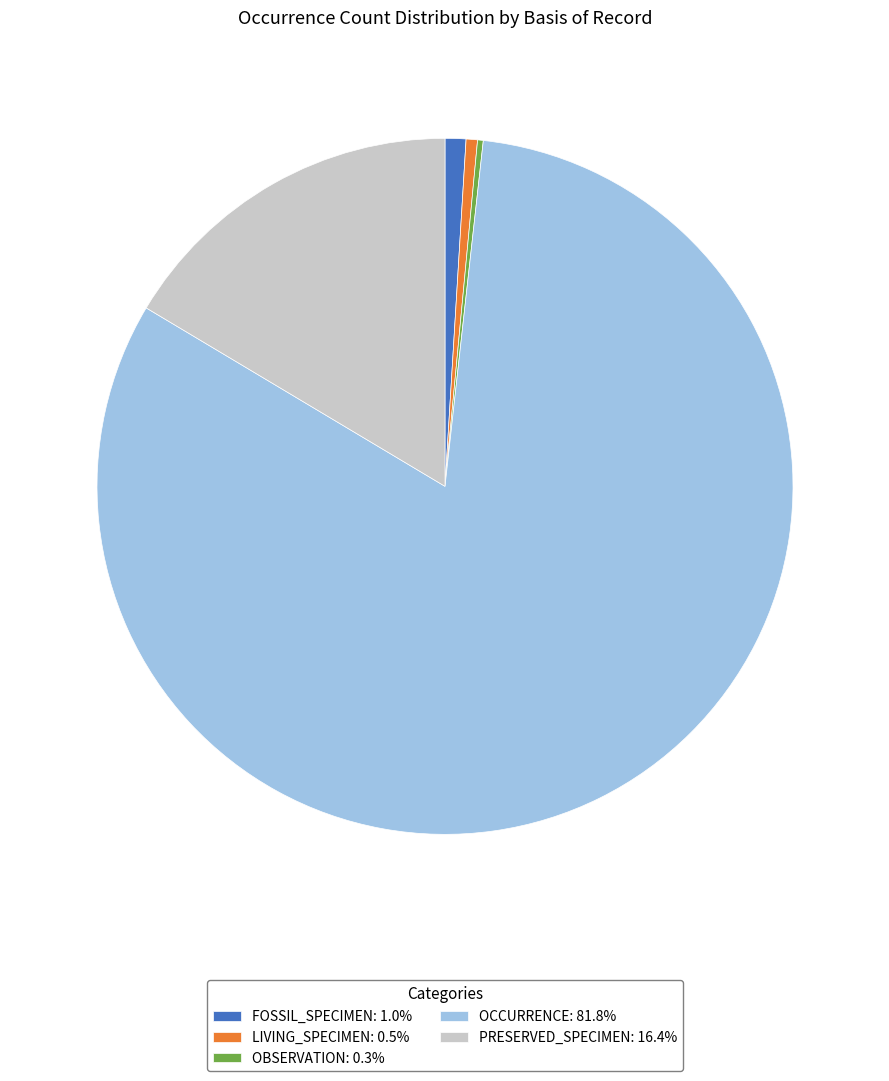

Does any single category account for the majority?

Yes